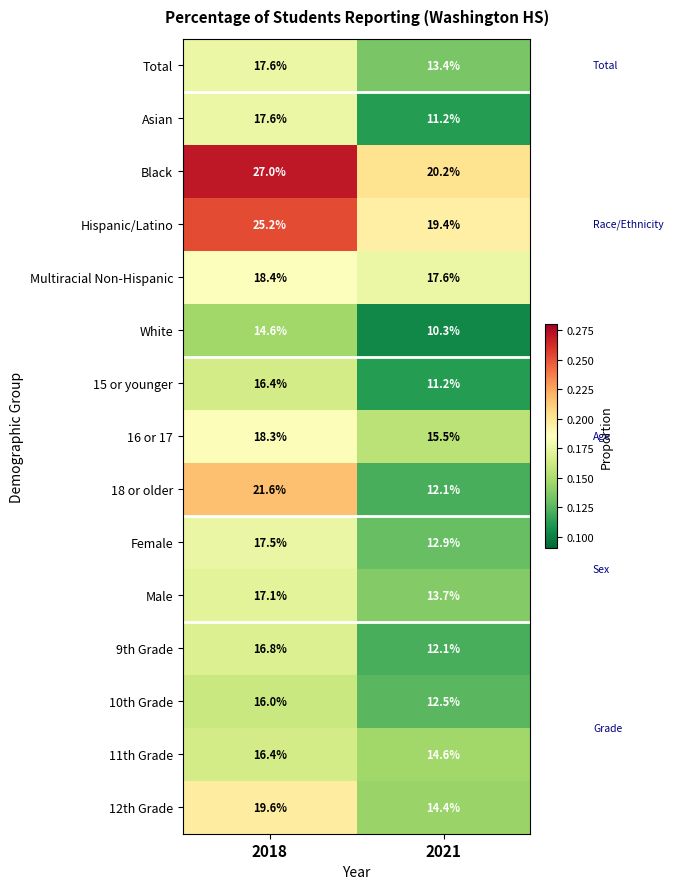

What value does the Male series have at 2018?

17.1